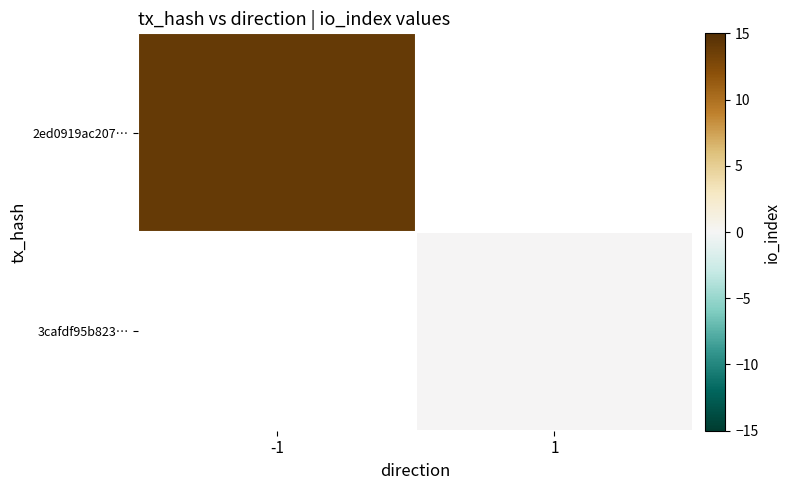

How many values in 2ed0919ac207… are above zero?

1